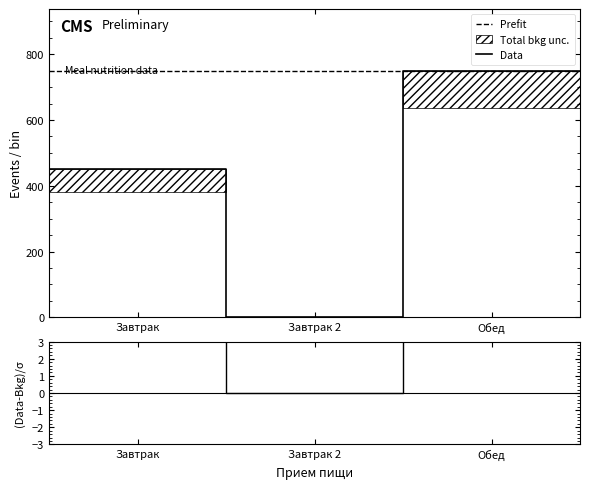

At which category does the chart reach its minimum across all series?

Завтрак 2